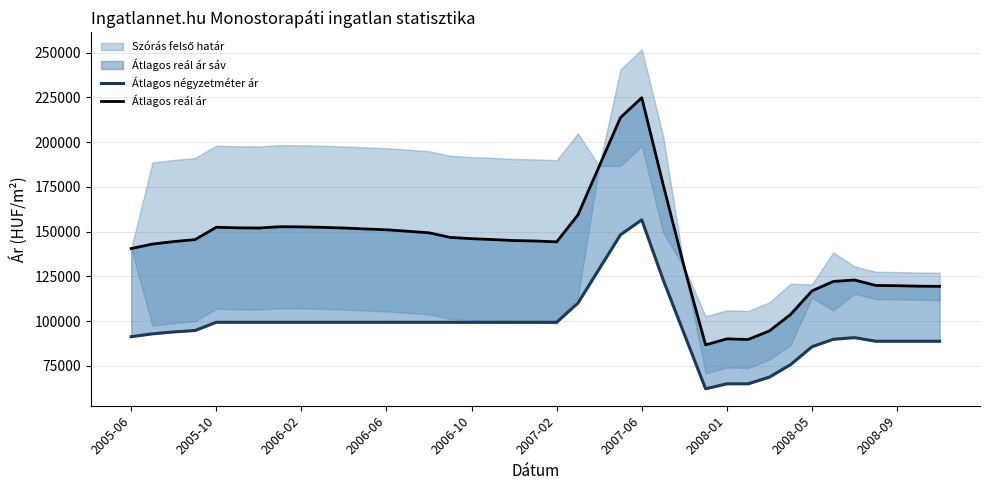

What is the value of the Átlagos négyzetméter ár point at the 39th from the left?

88725